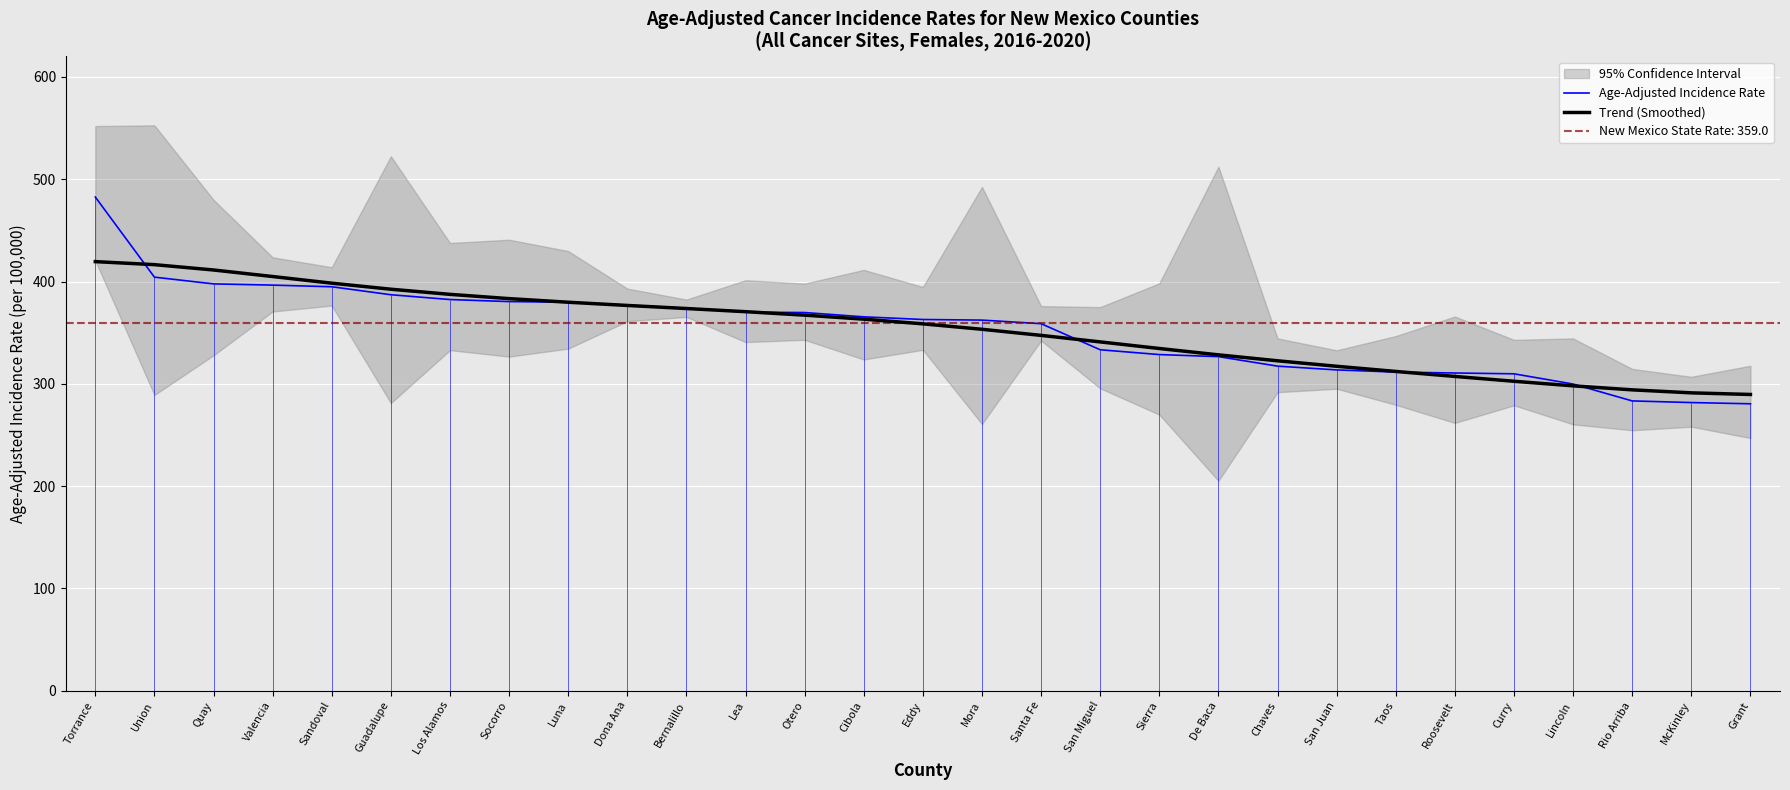

What is the total value across all series at Guadalupe?

779.6